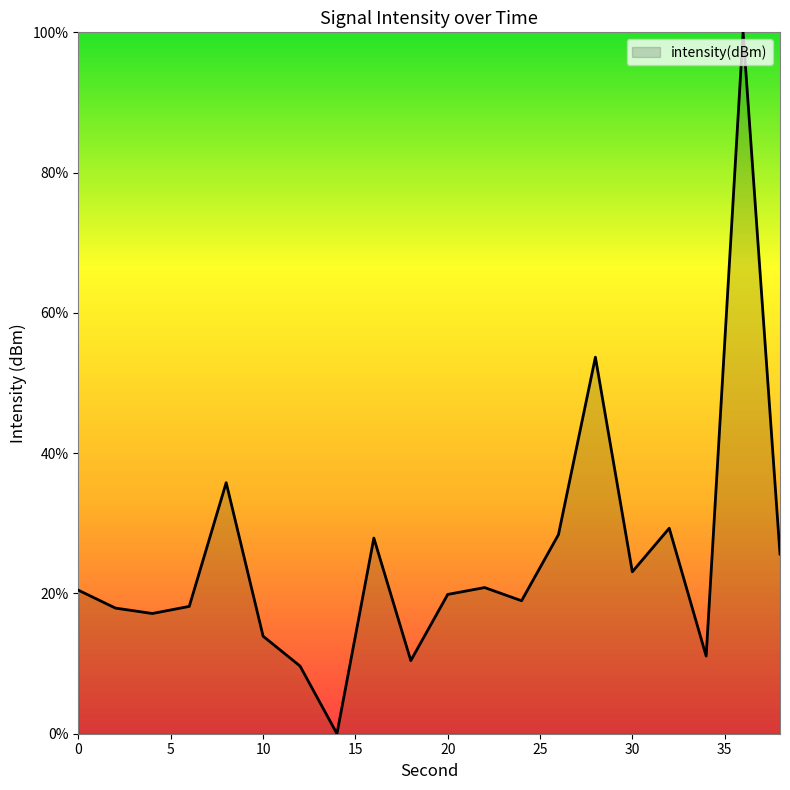

How many interior local valleys (lower than both neighbors) does the data have?

6